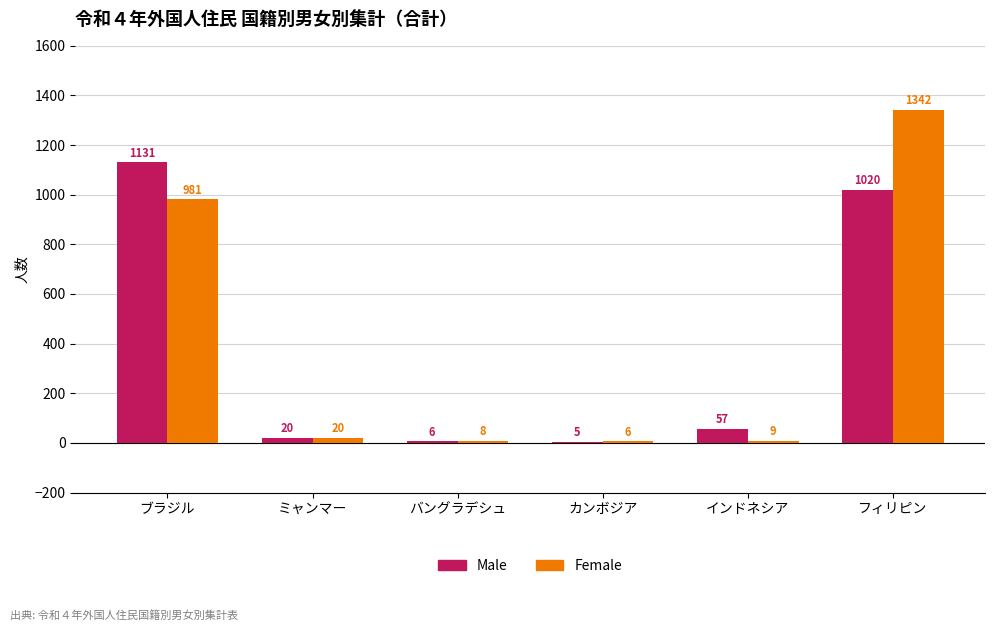

The Male series shows 57 at インドネシア. True or false?

True